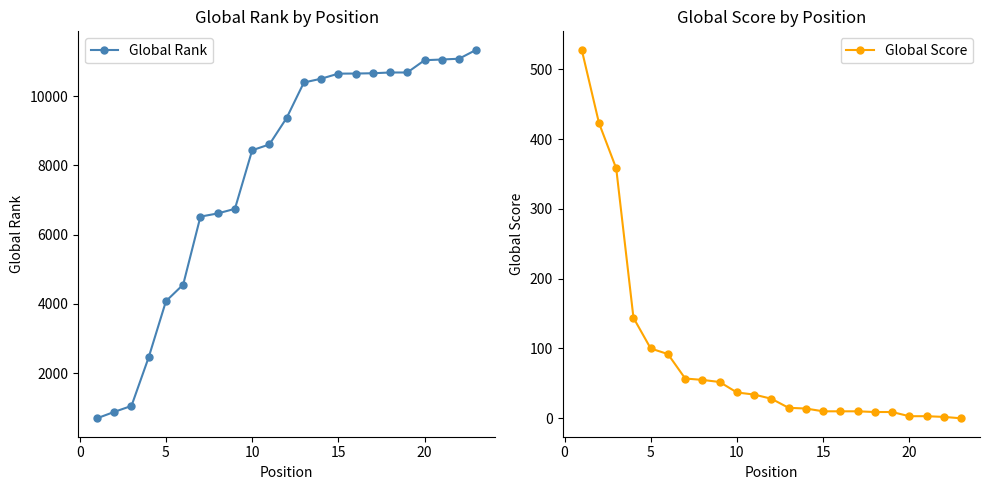

Is this an area chart (filled region under the line)?

No